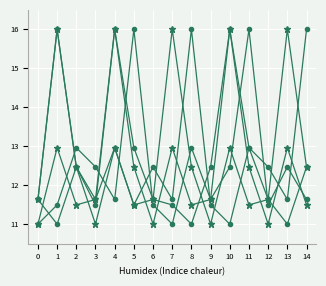

What is the minimum value shown in the chart?

11.0